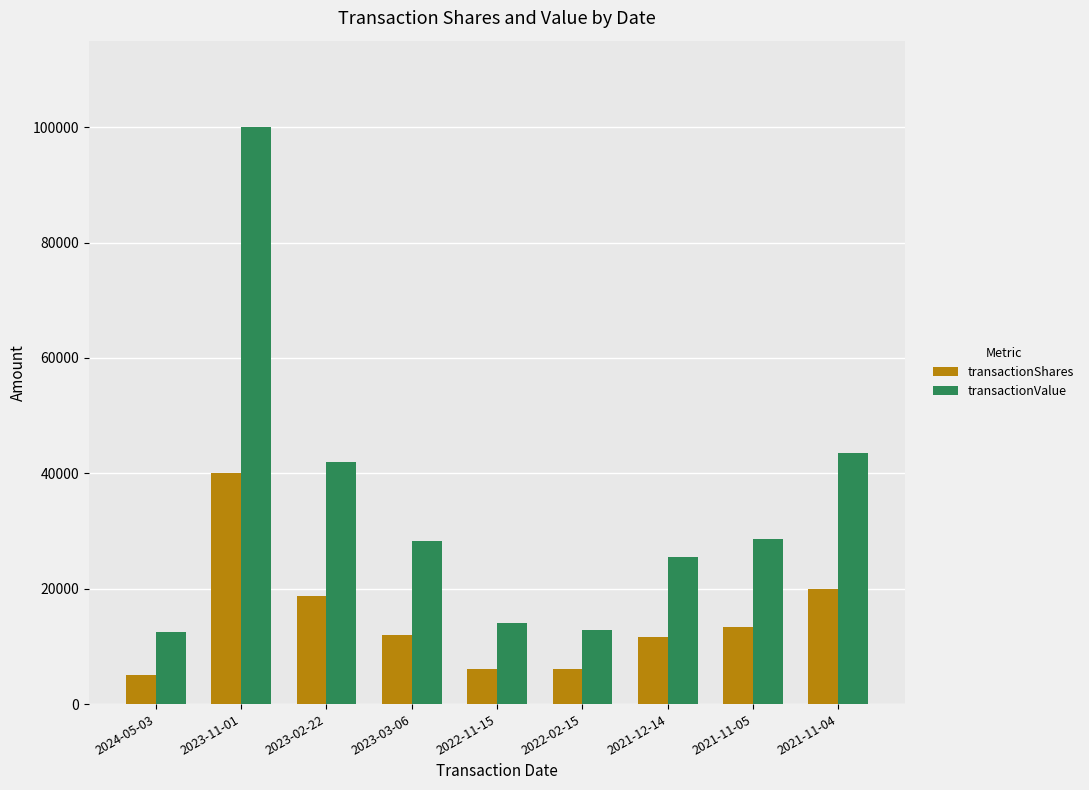

How many categories are shown in the chart?

9